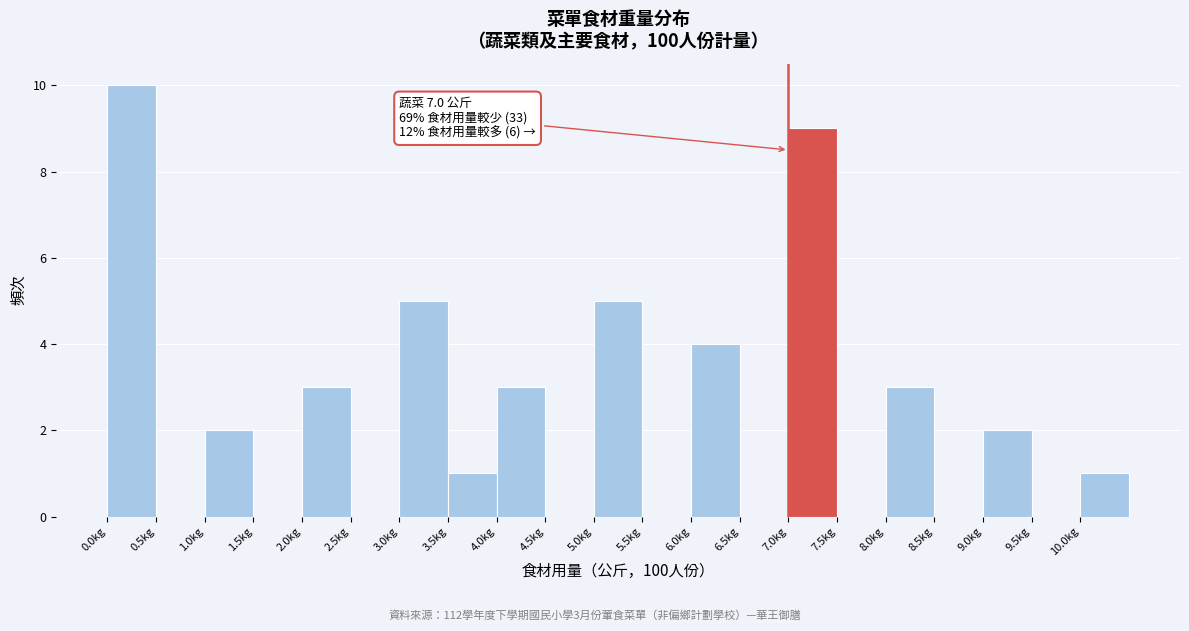

Which range on the x-axis has the tallest bar?

0.0 to 0.5